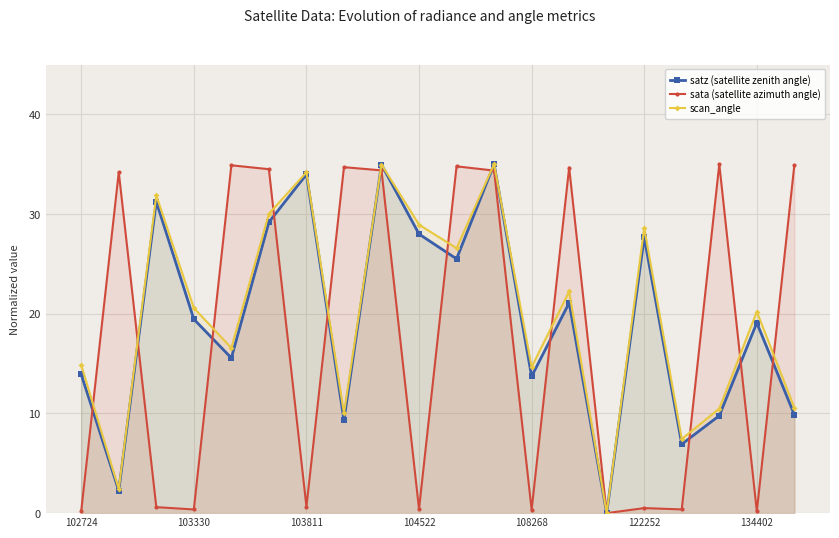

Rank the series by their maximum value, from highest to lowest.

satz (satellite zenith angle), sata (satellite azimuth angle), scan_angle